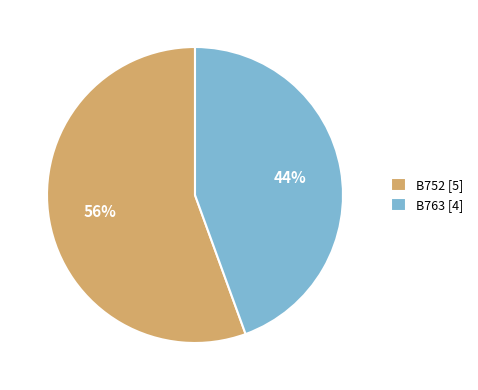

To the nearest percent, what is the average slice percentage?

50%